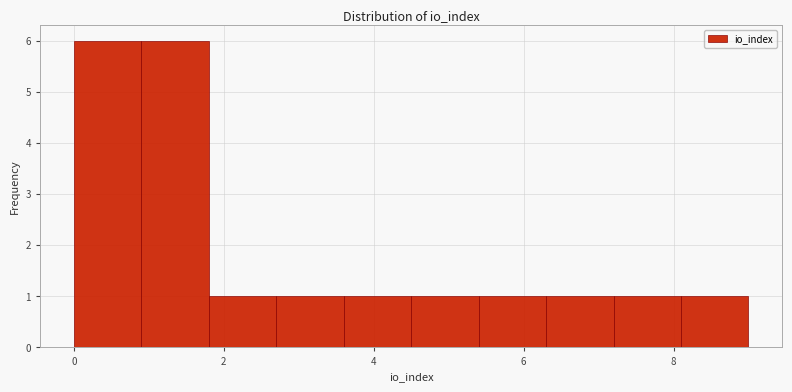

Reading left to right, transcribe this chart: for each bar, give the range it covers on the x-axis and its height. Neither the bar edges nor the heights are printed on the chart, so give them approximately, as read against the axes.

0.0 to 0.9: 6
0.9 to 1.8: 6
1.8 to 2.7: 1
2.7 to 3.6: 1
3.6 to 4.5: 1
4.5 to 5.4: 1
5.4 to 6.3: 1
6.3 to 7.2: 1
7.2 to 8.1: 1
8.1 to 9.0: 1